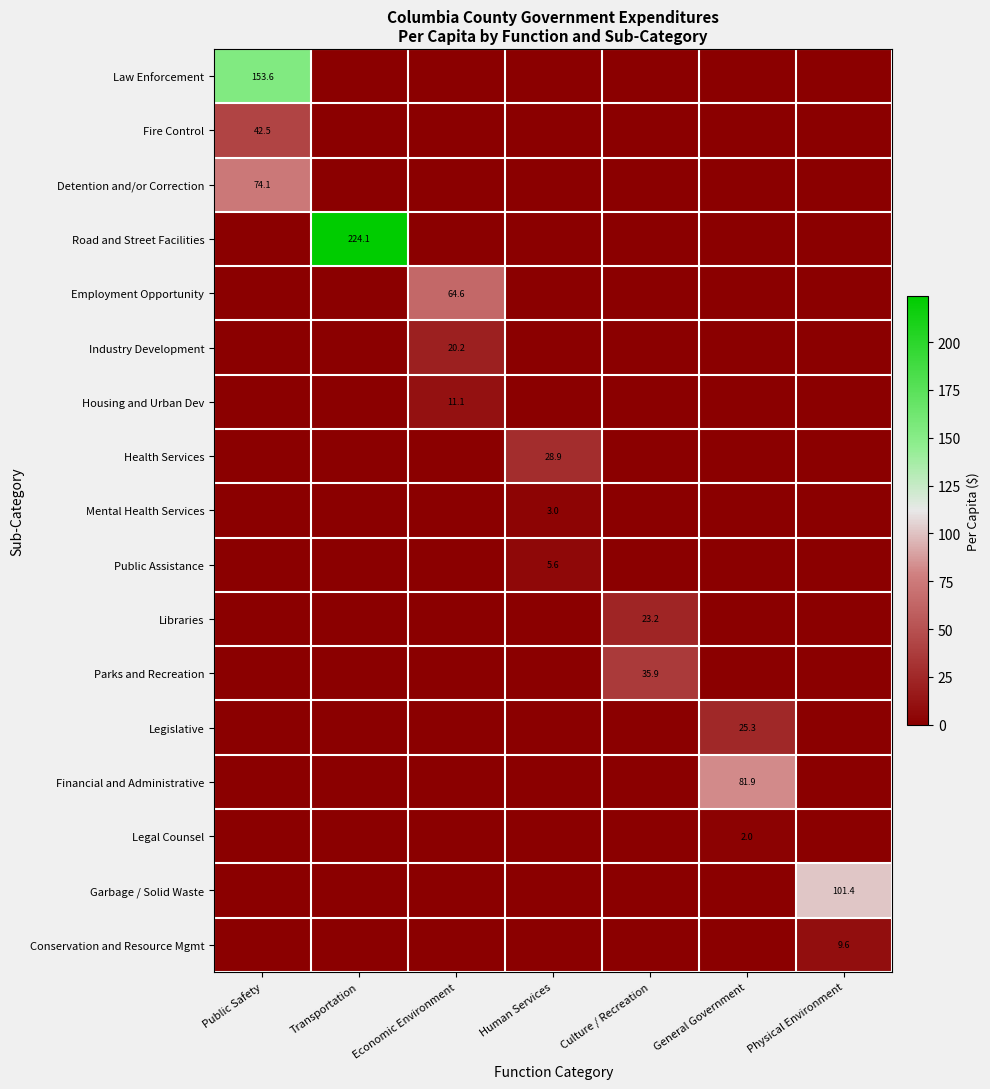

Between Public Safety and Transportation, which is larger?

Public Safety